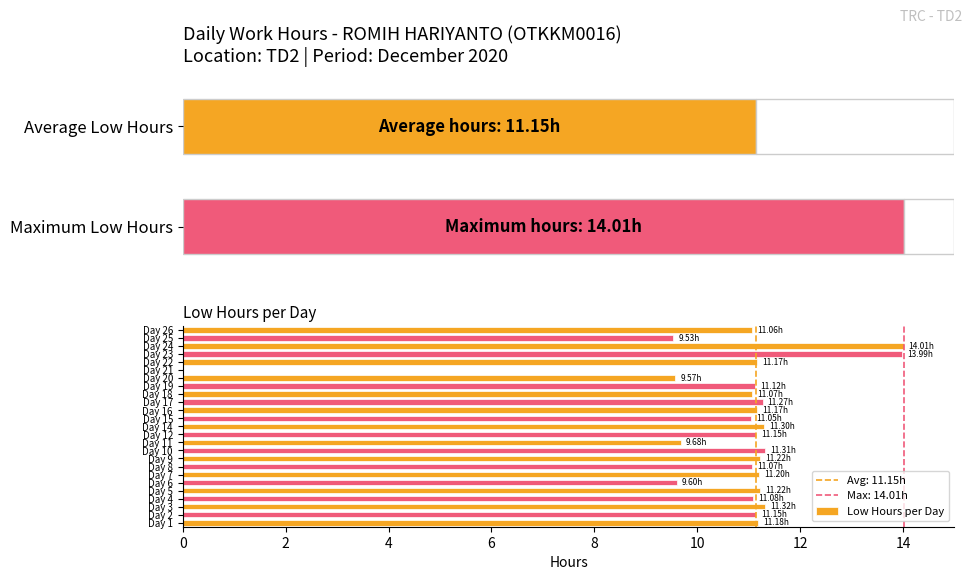

What is the sum of all Low Hours per Day values?

267.5